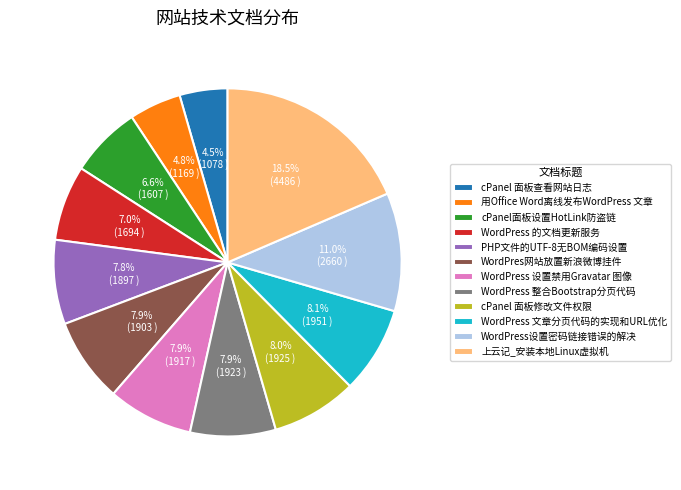

Is it true that 用Office Word离线发布WordPress 文章 is 13% of the pie?

False